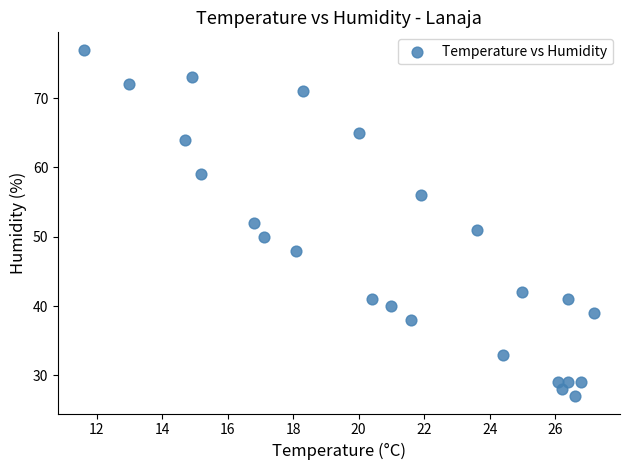

What is the range of Y values (max minus min)?

50